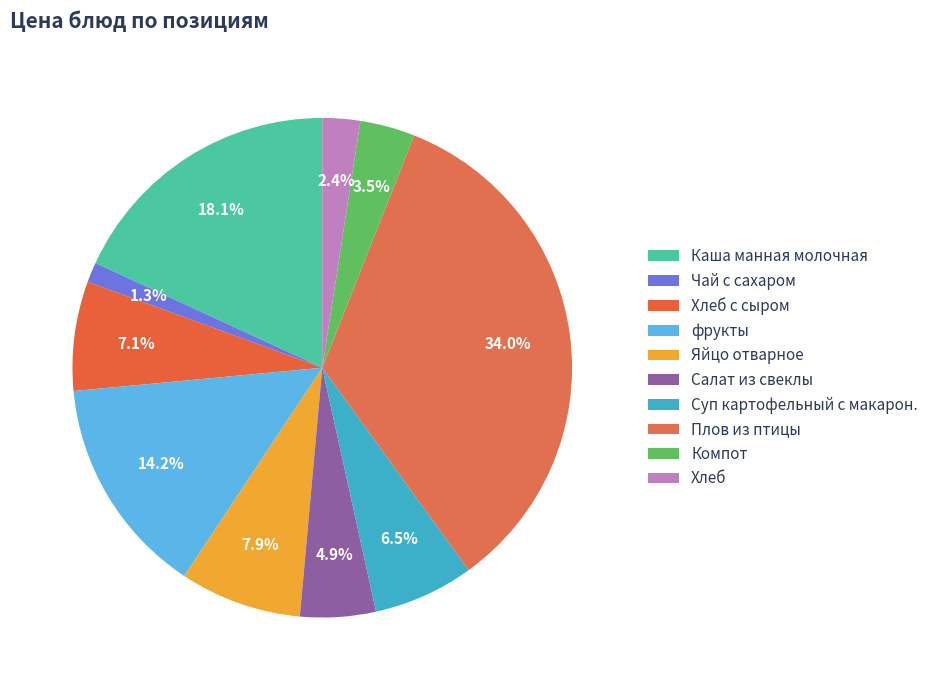

Combined, what portion of the pie is Чай с сахаром and Салат из свеклы?

6.2%